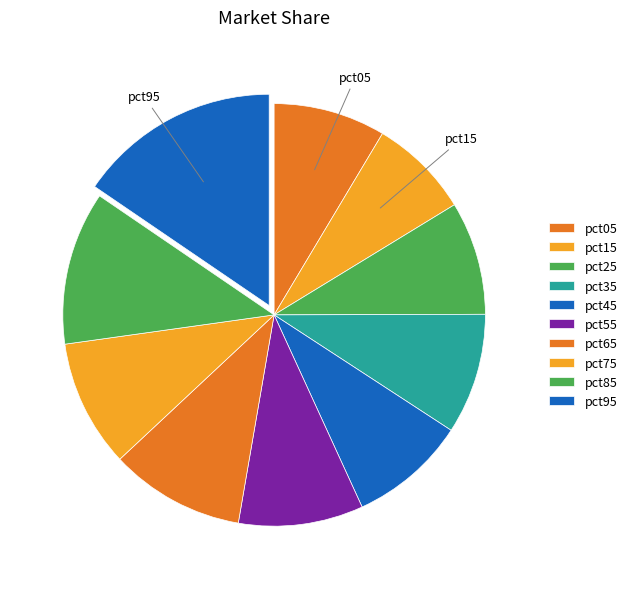

Which slice is the largest?

pct95